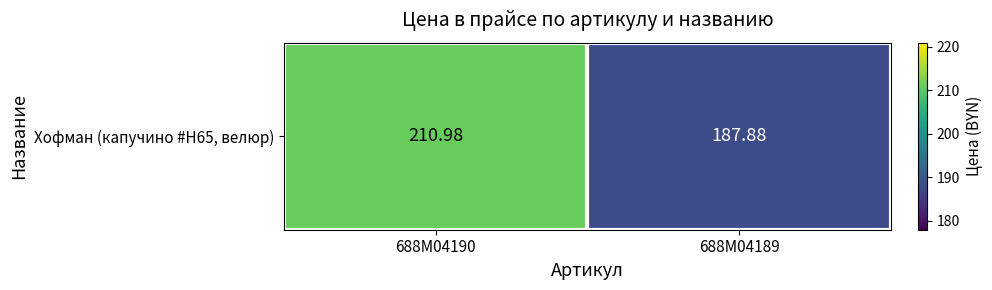

What is the greatest value displayed?

211.0